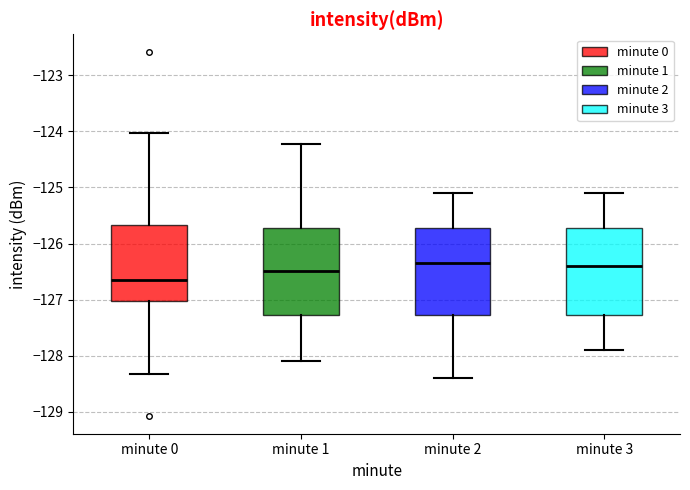

Where is the upper edge of the box for minute 1 on the y-axis? The values are not printed on the chart, so give them approximately, as read against the axis.

-125.7